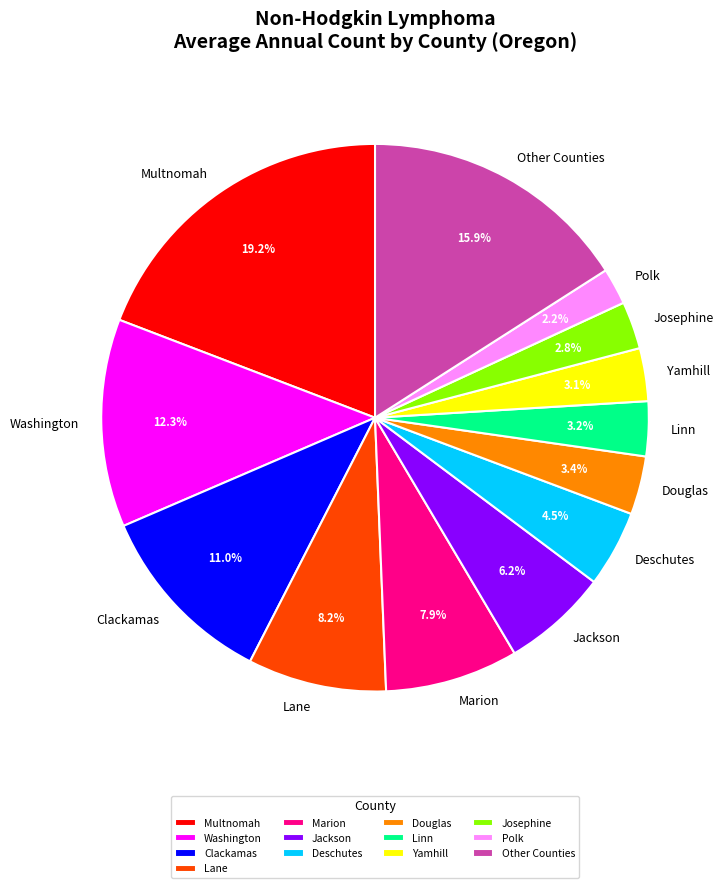

To the nearest percent, what percentage of the pie is Linn?

3%